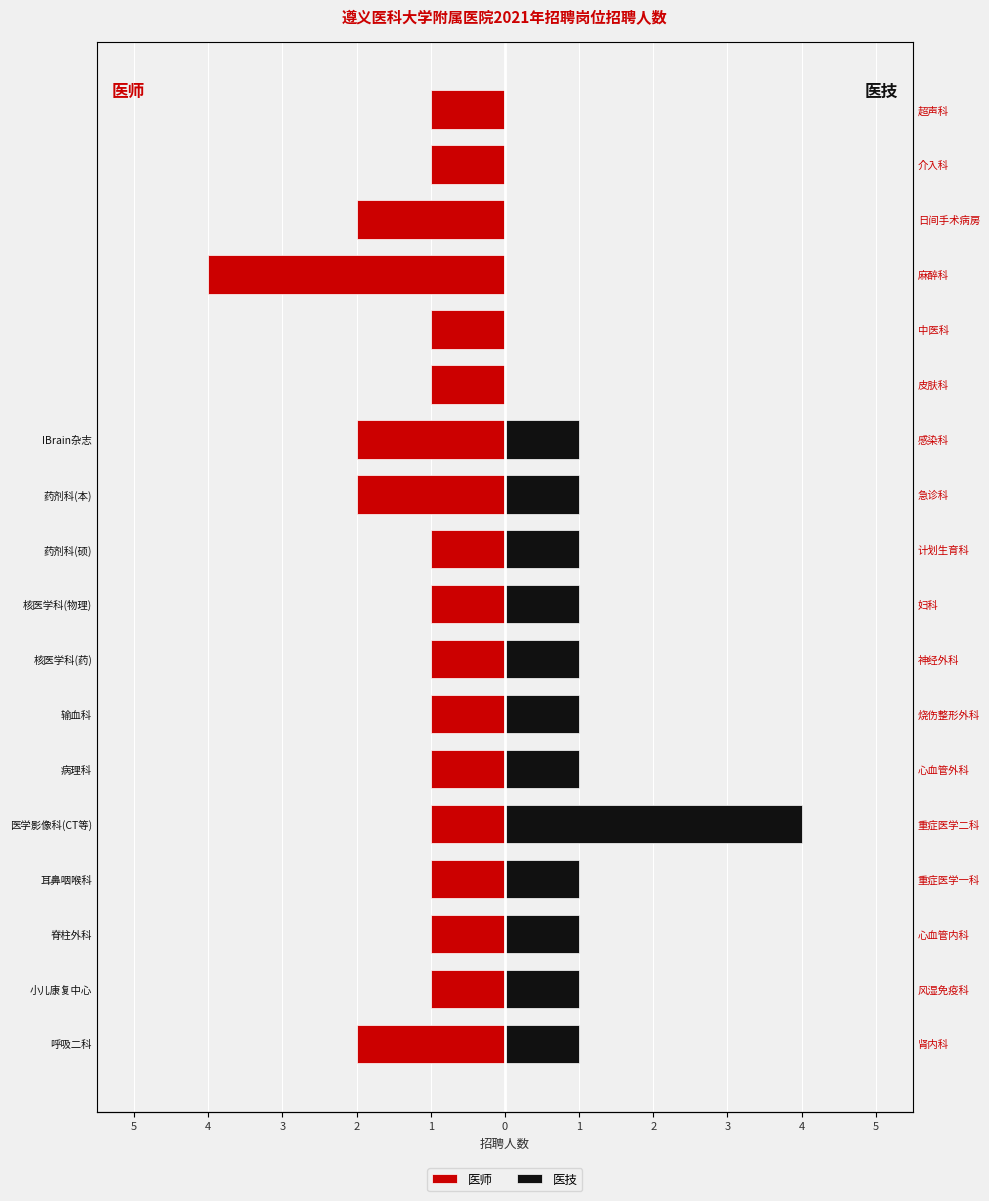

How many groups of bars are there?

18